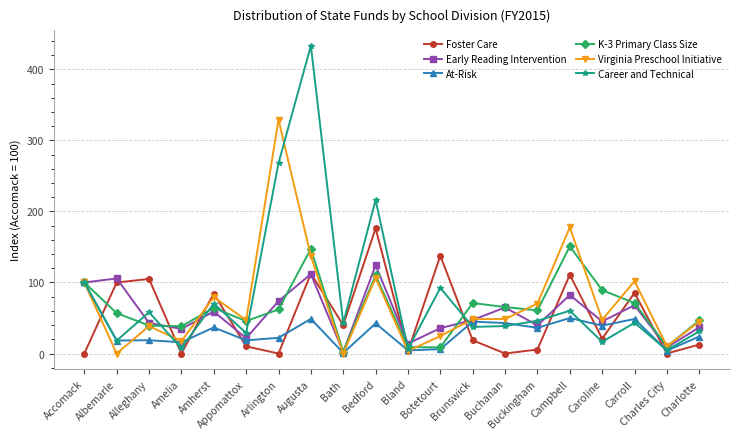

At which category does Virginia Preschool Initiative reach its first local peak?

Alleghany